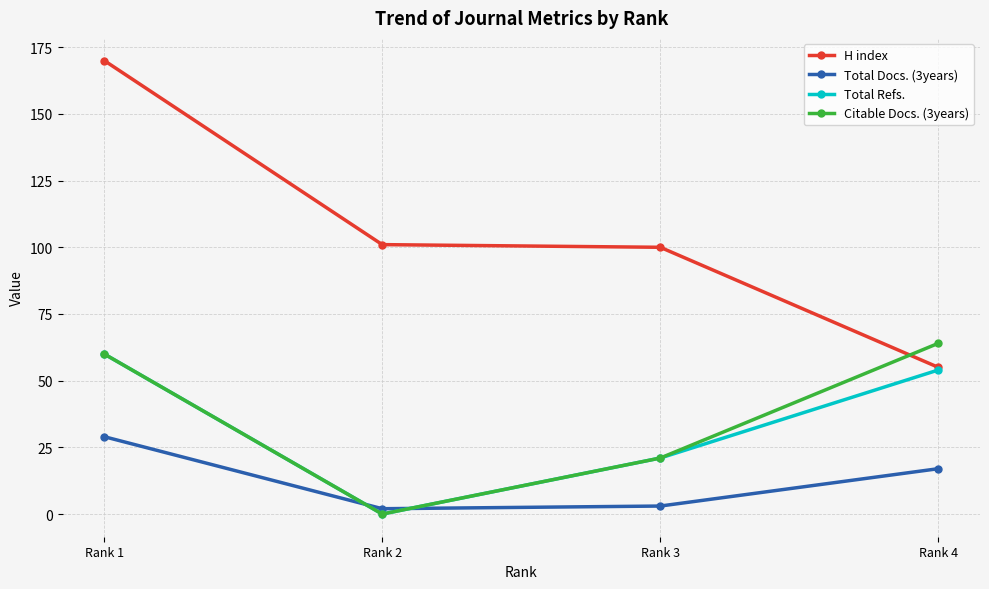

The value of Citable Docs. (3years) at Rank 1 is 60. True or false?

True